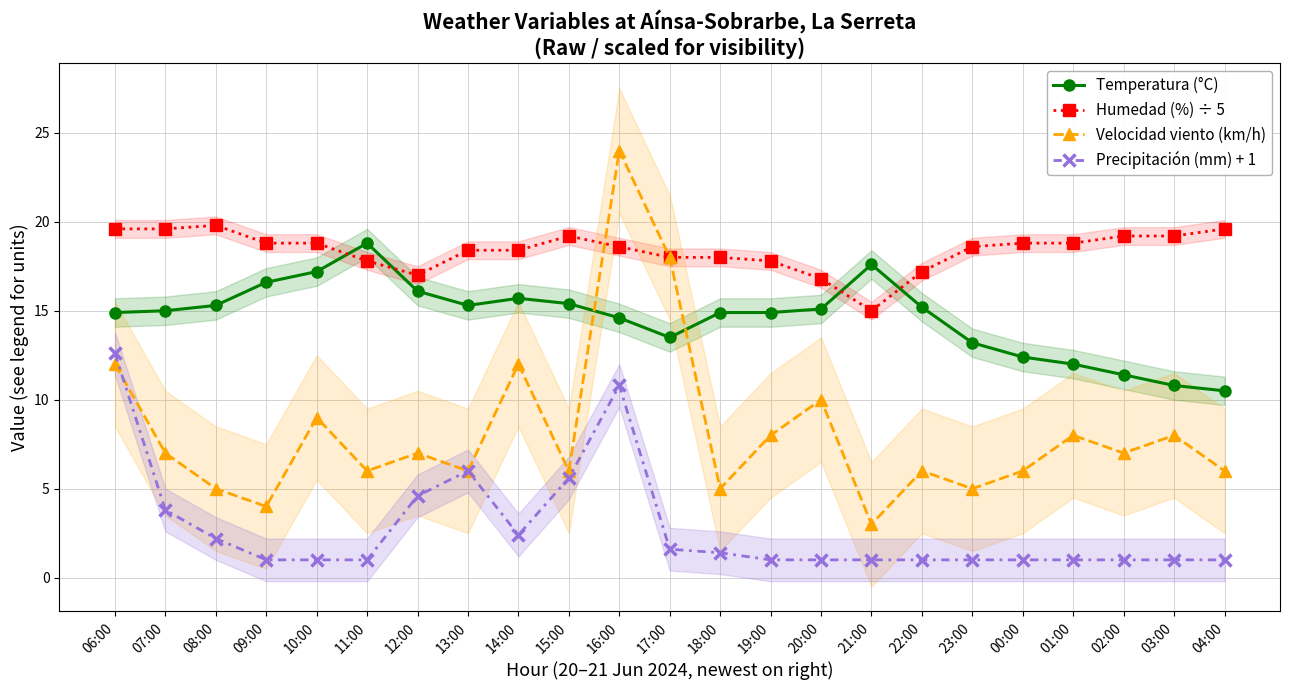

What is the greatest value displayed?

24.0